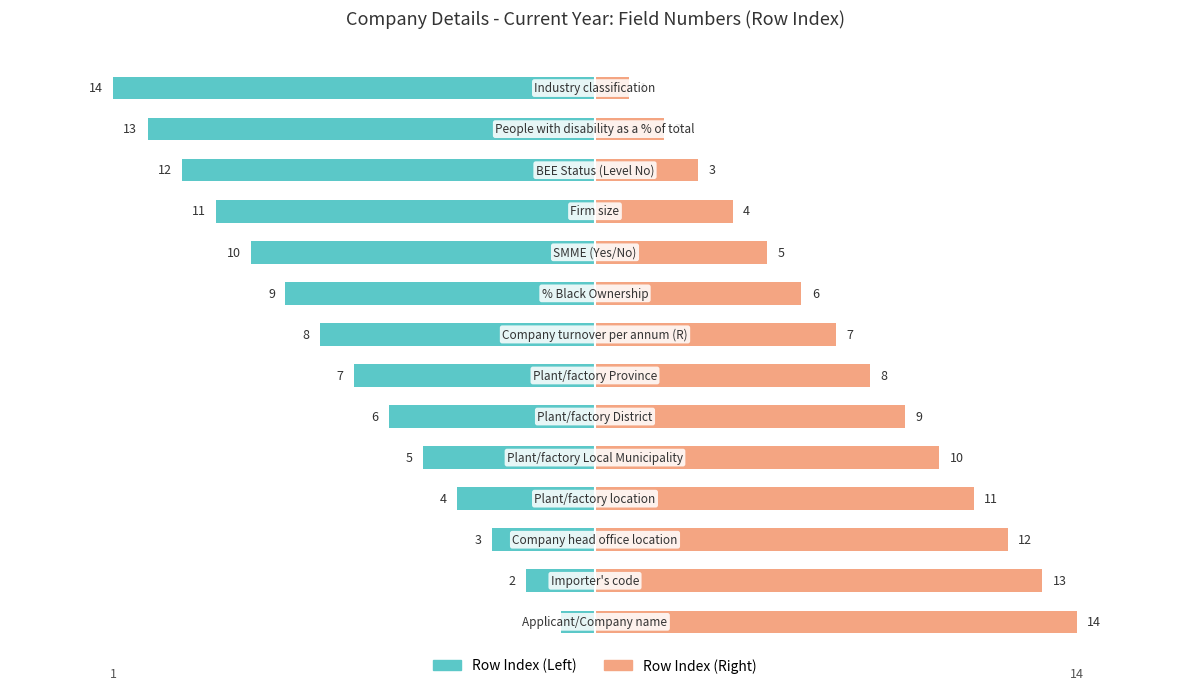

What is the lowest value of the Row Index (Right) series?

1